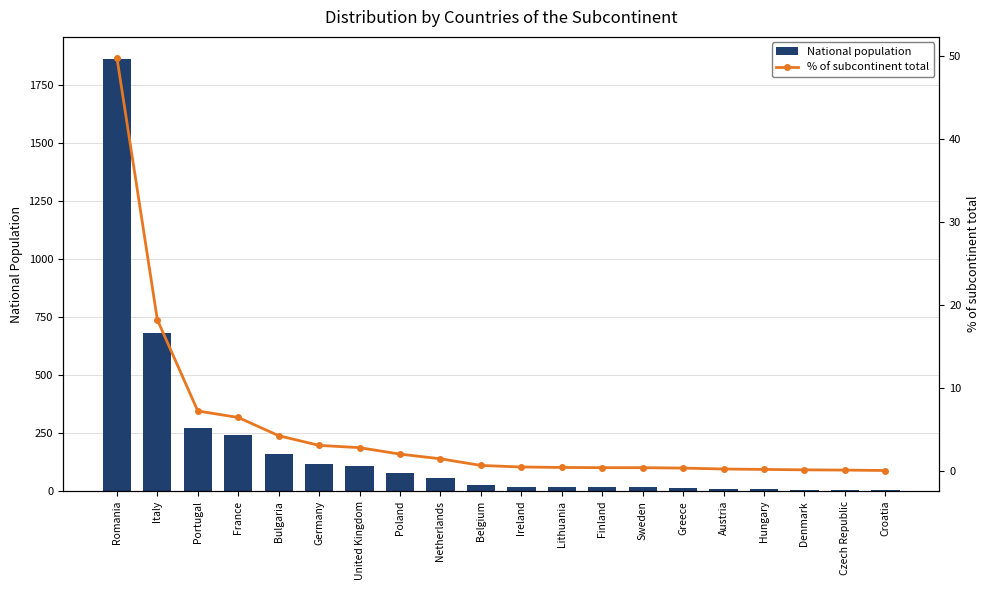

What is the difference between the maximum and minimum values in the % of subcontinent total series?

49.7